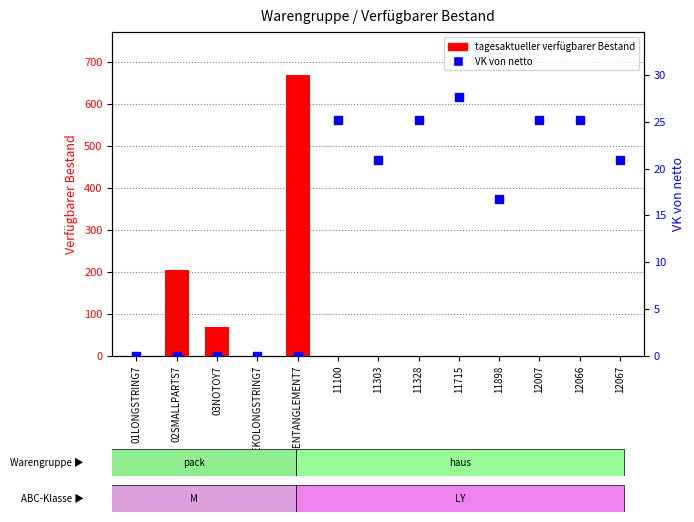

Which series has the largest Y range (max minus min)?

tagesaktueller verfügbarer Bestand